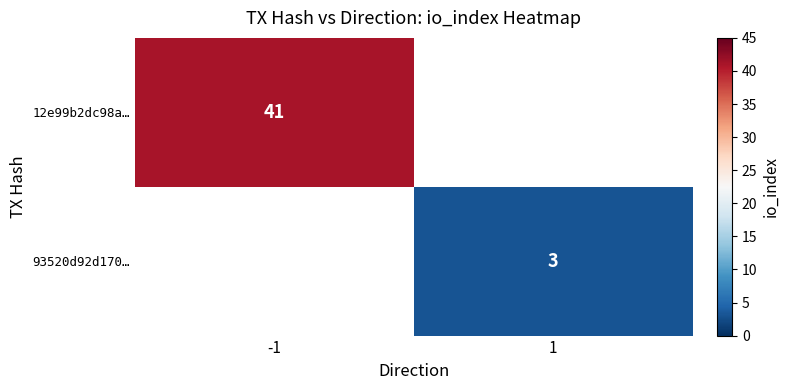

The value of 93520d92d170… at 1 is 3. True or false?

True